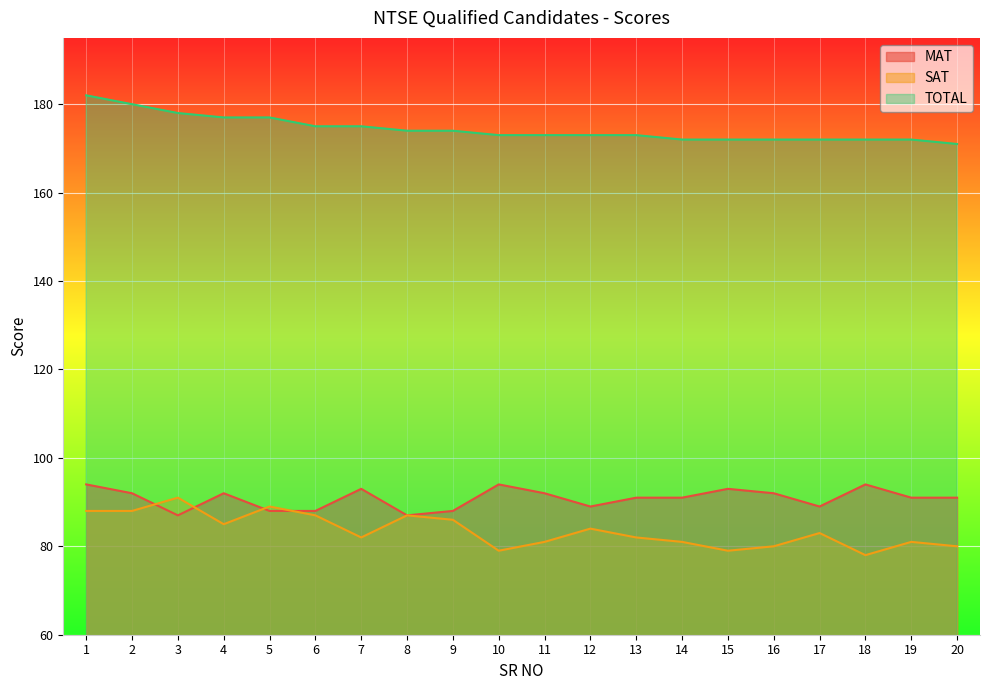

What is the approximate value of TOTAL at 4, to the nearest 5?

175